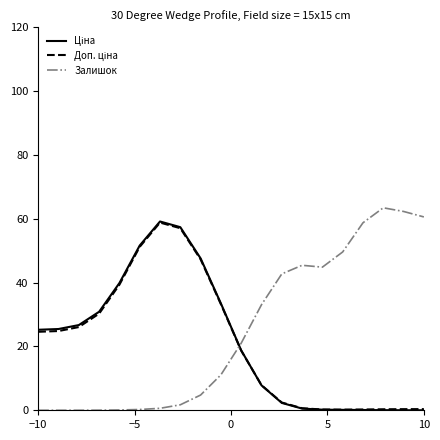

What is the maximum value for Залишок?

63.4